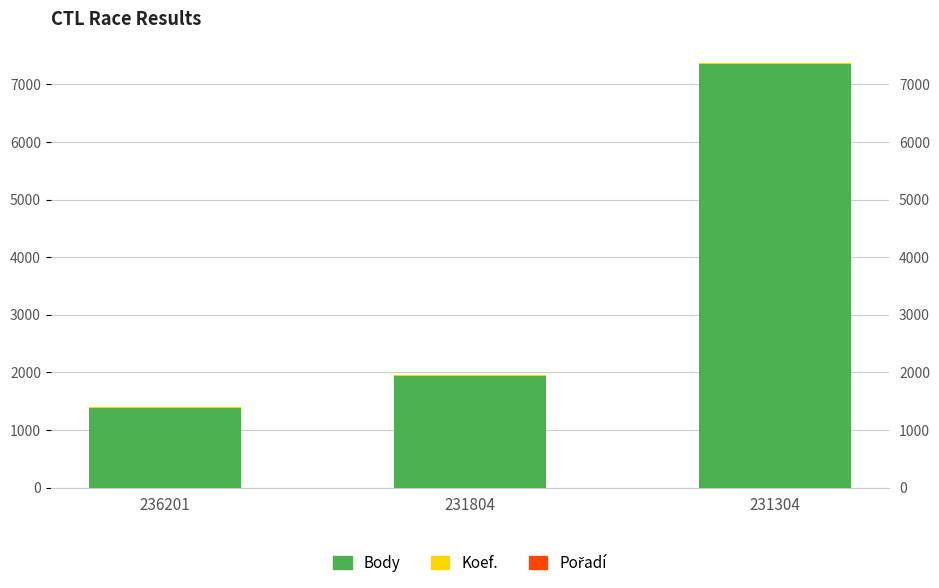

Reading left to right, what are all the values shown in this chart?

Body: 236201=1385	231804=1940	231304=7355
Koef.: 236201=7	231804=7	231304=12
Pořadí: 236201=8	231804=10	231304=8